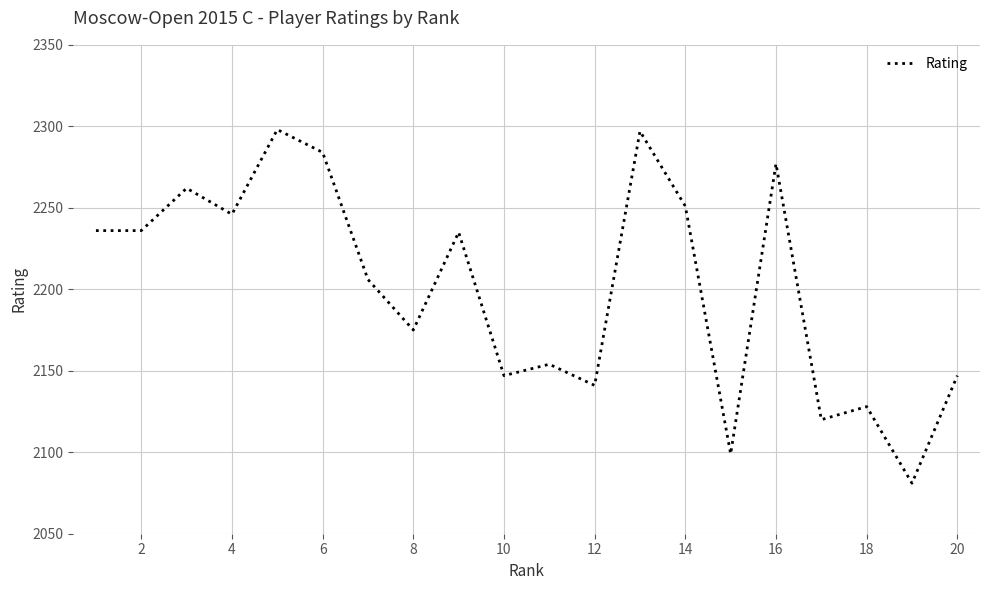

What is the smallest value displayed?

2081